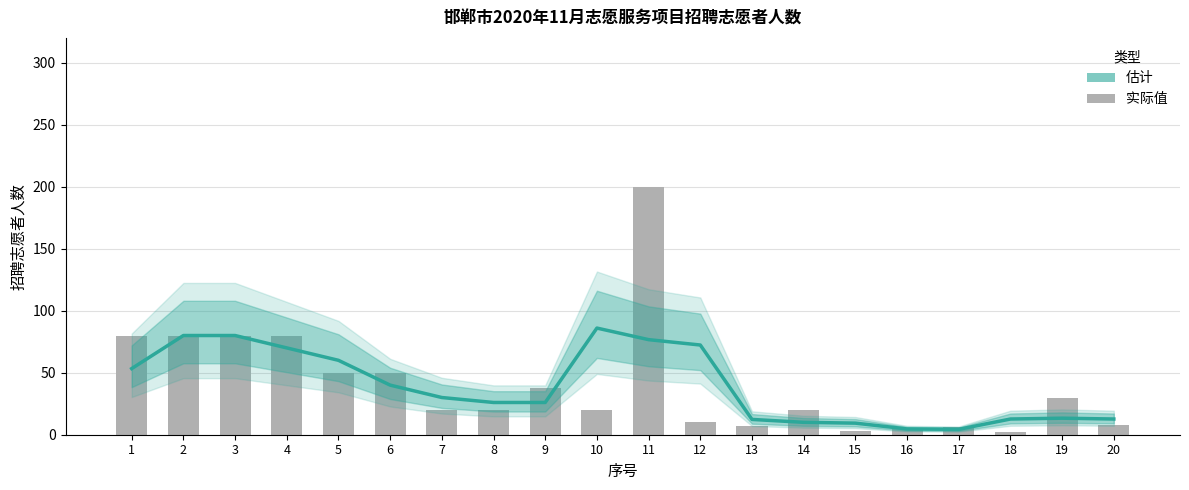

Reading left to right, extract all data points from this chart.

53.3	80.0	80.0	70.0	60.0	40.0	30.0	26.0	26.0	86.0	76.7	72.3	12.3	10.0	9.3	4.7	4.3	12.7	13.3	12.7